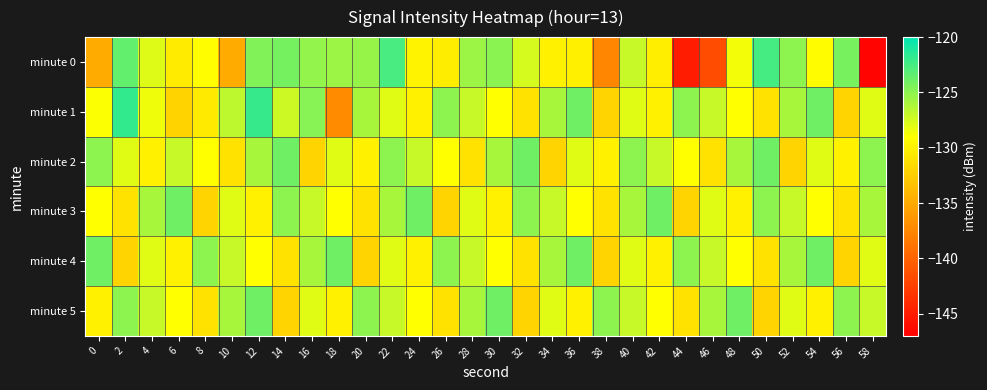

At 12, list the series in order from smallest to largest.

minute 3, minute 4, minute 2, minute 0, minute 5, minute 1